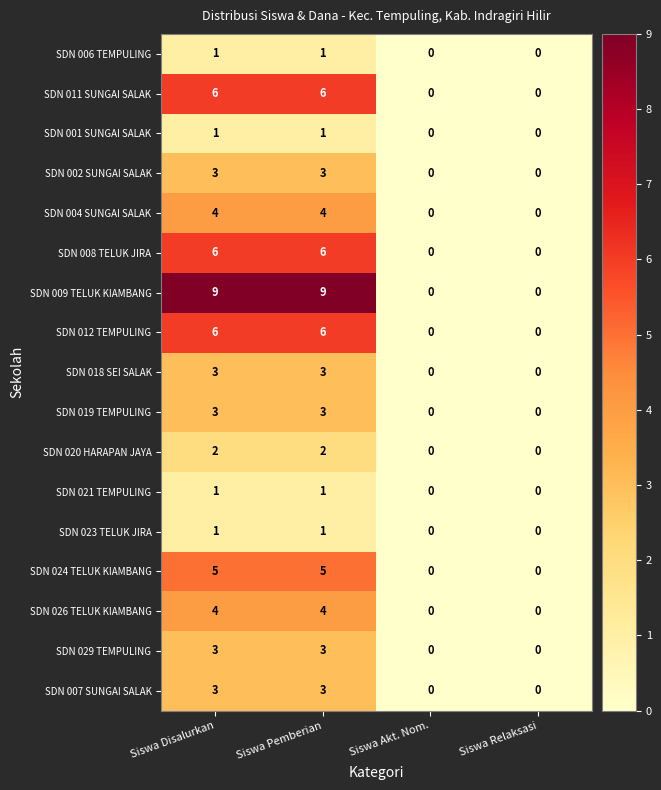

What is the difference between the highest and lowest values at Siswa Pemberian?

8